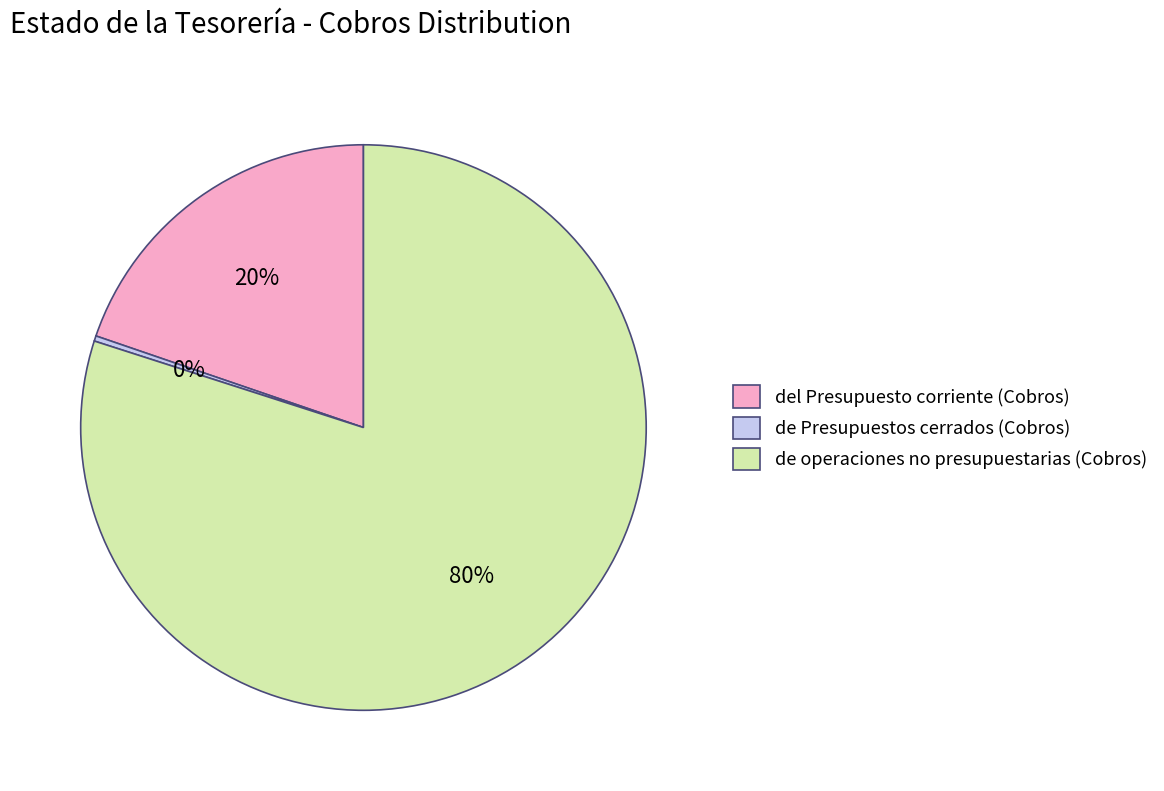

To the nearest percent, what percentage of the pie is de operaciones no presupuestarias (Cobros)?

80%